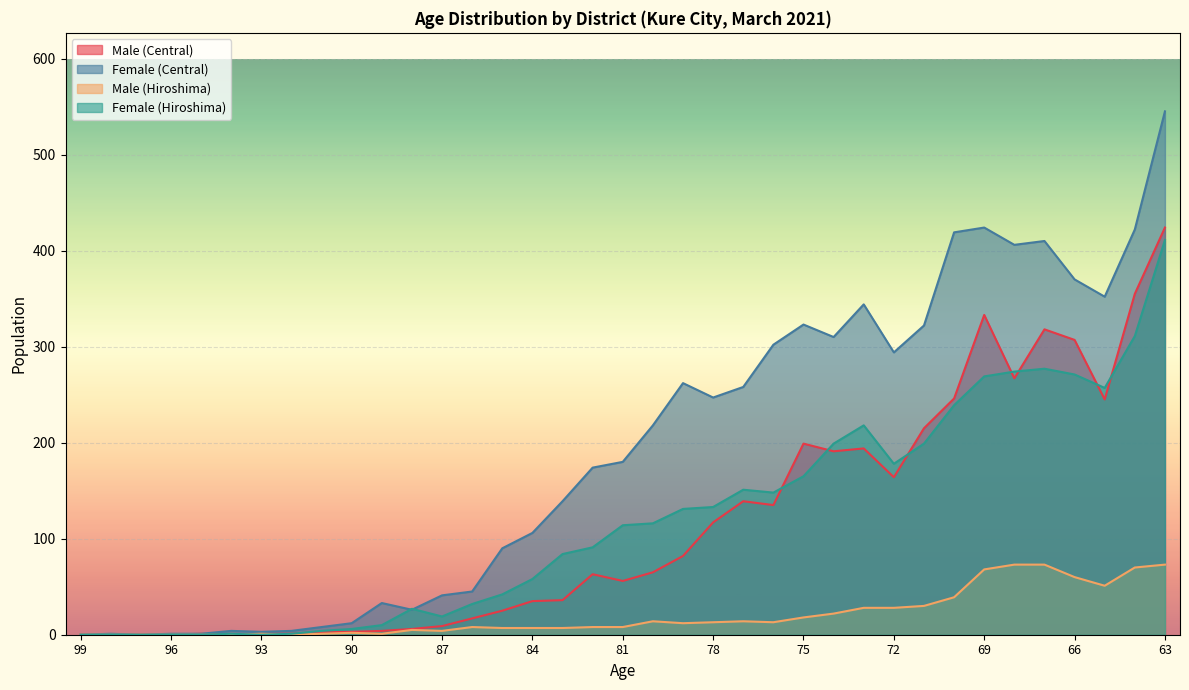

Which series changed the most between 89 and 87?

Female (Hiroshima)